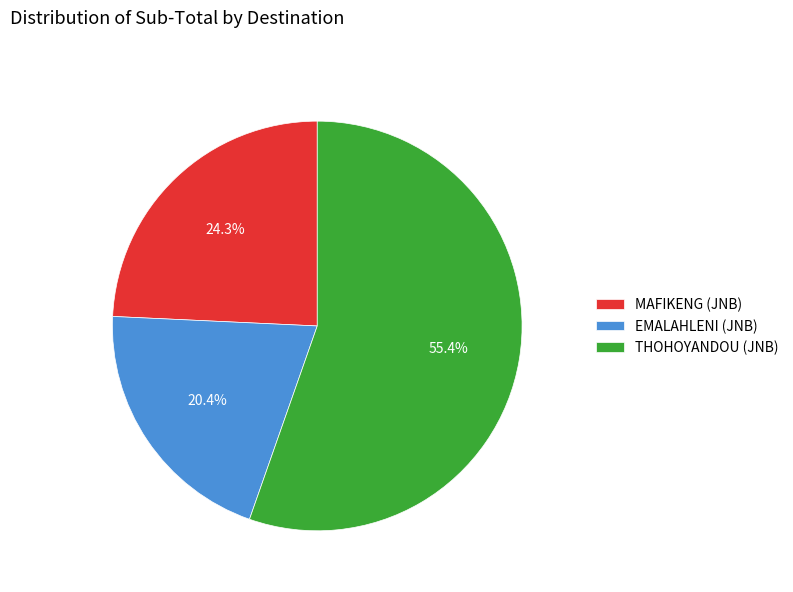

How many segments does this pie chart have?

3